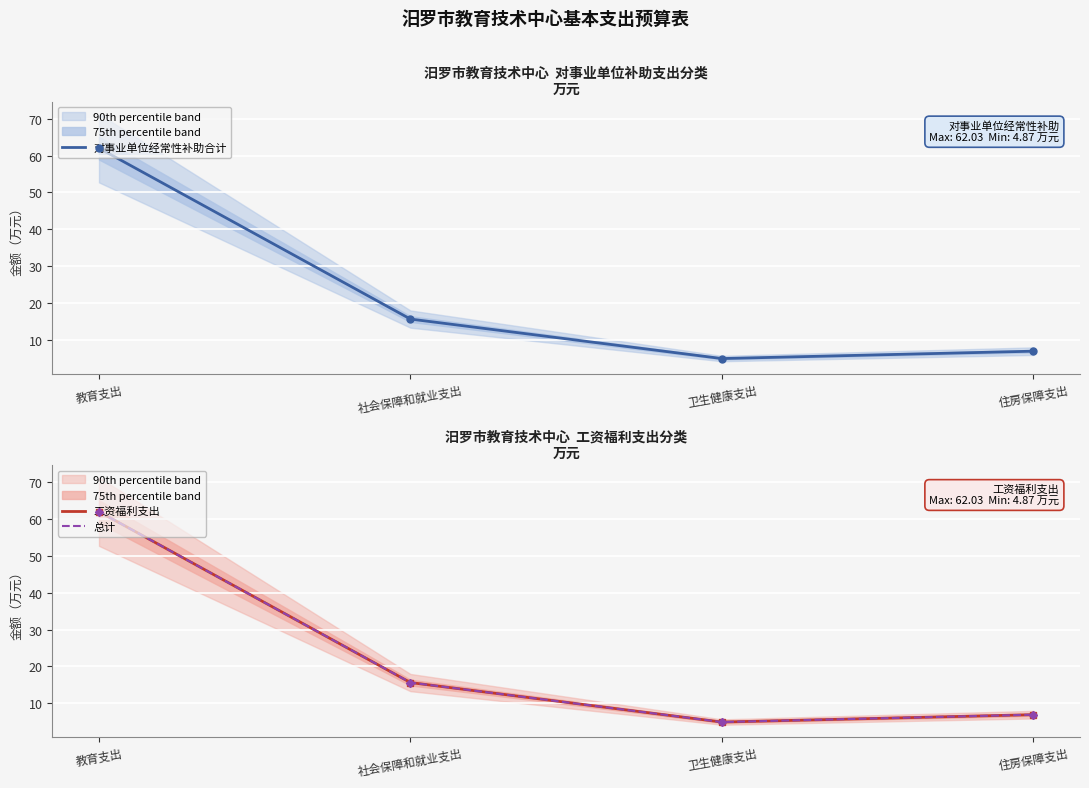

What are all the series names shown in the legend?

对事业单位经常性补助合计, 工资福利支出, 总计